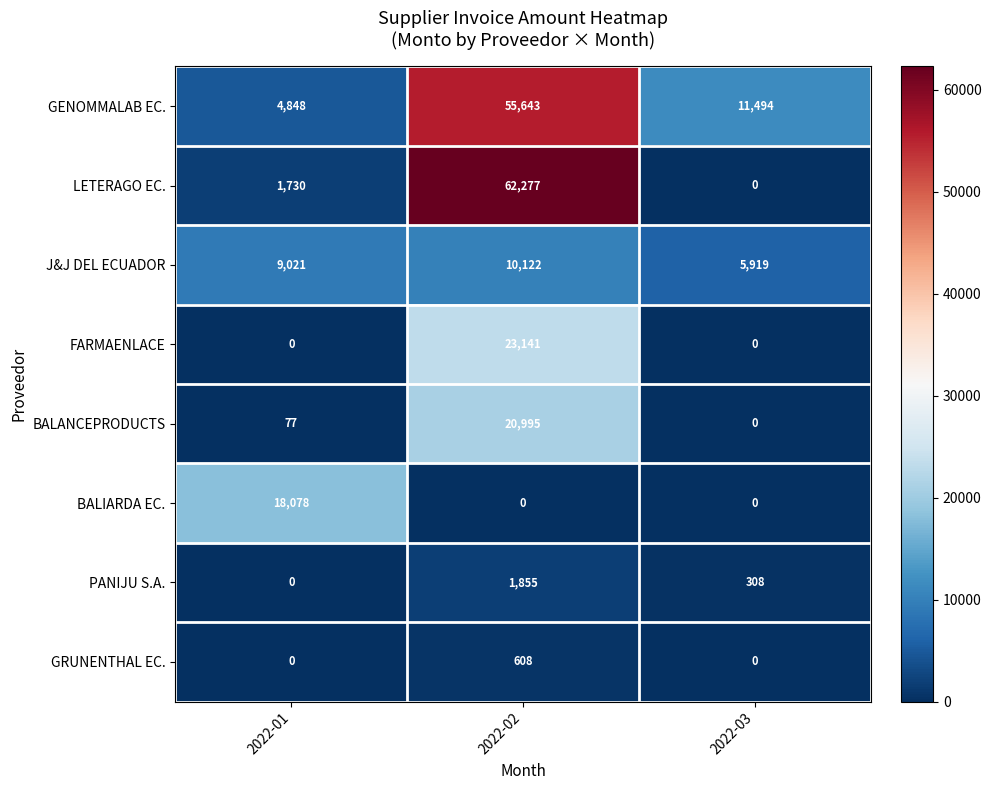

What is the average value of the LETERAGO EC. series?

21336